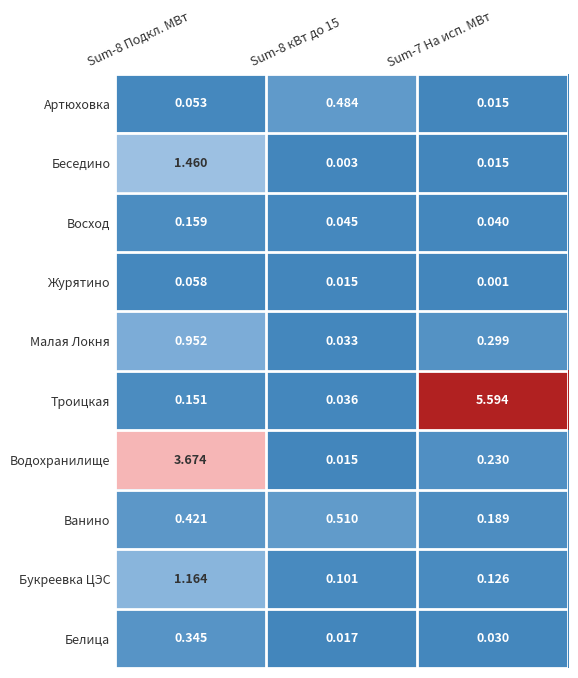

What is the total value across all series at Sum-8 кВт до 15?

1.3